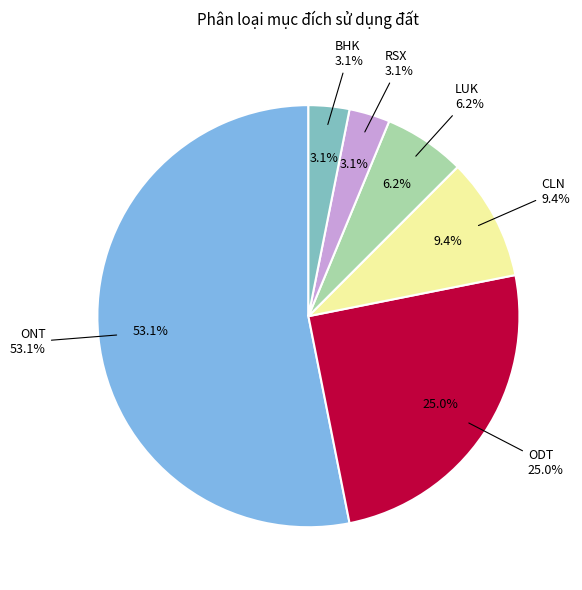

Do CLN and BHK together represent more than half of the pie?

No